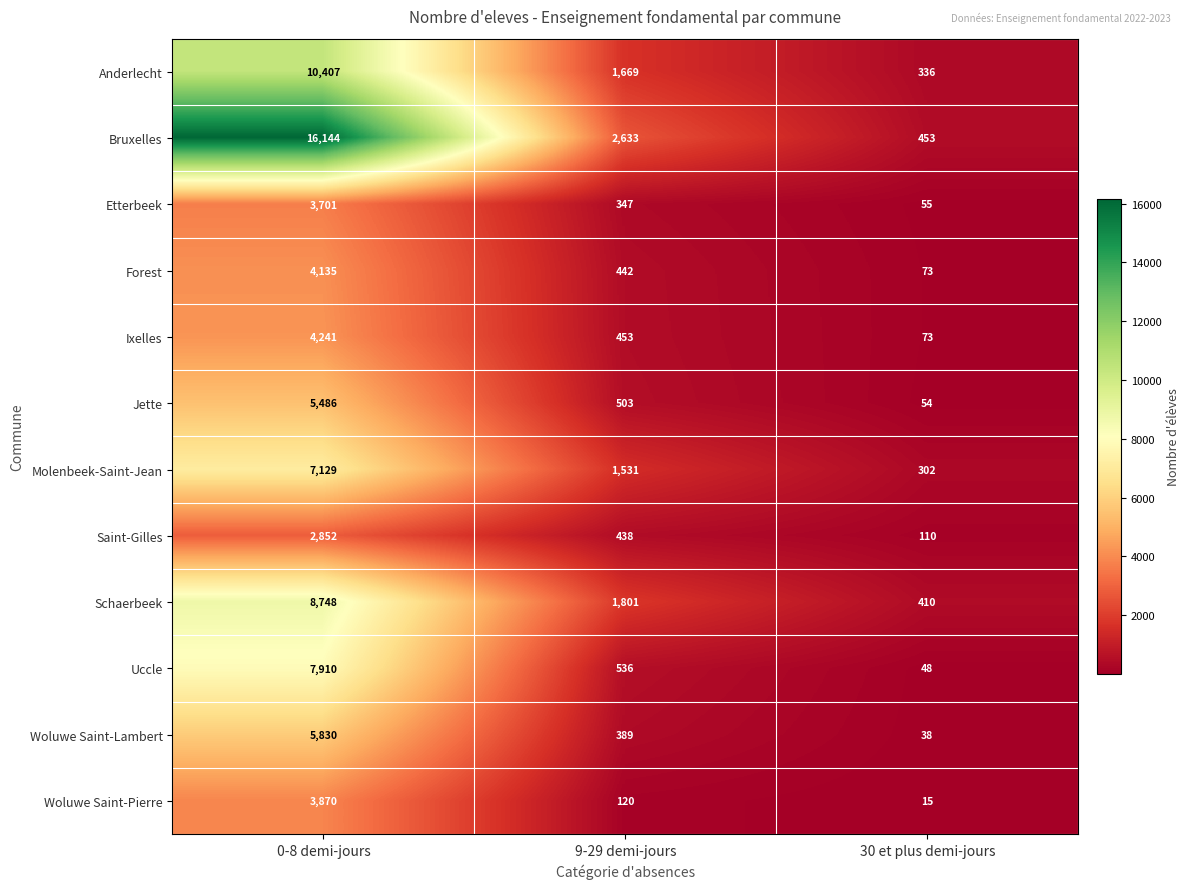

Where does the Saint-Gilles series first go above 438?

0-8 demi-jours